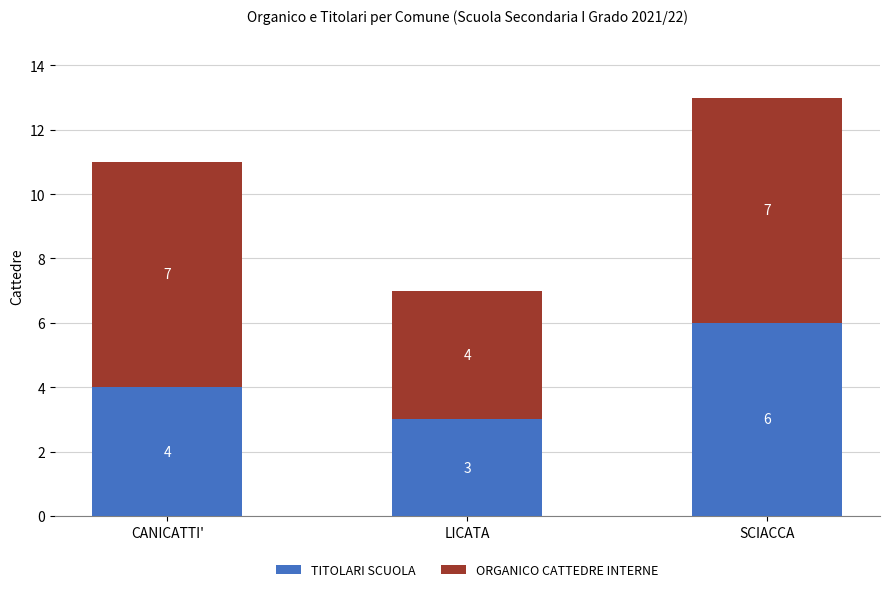

What is the total value across all series at CANICATTI'?

11